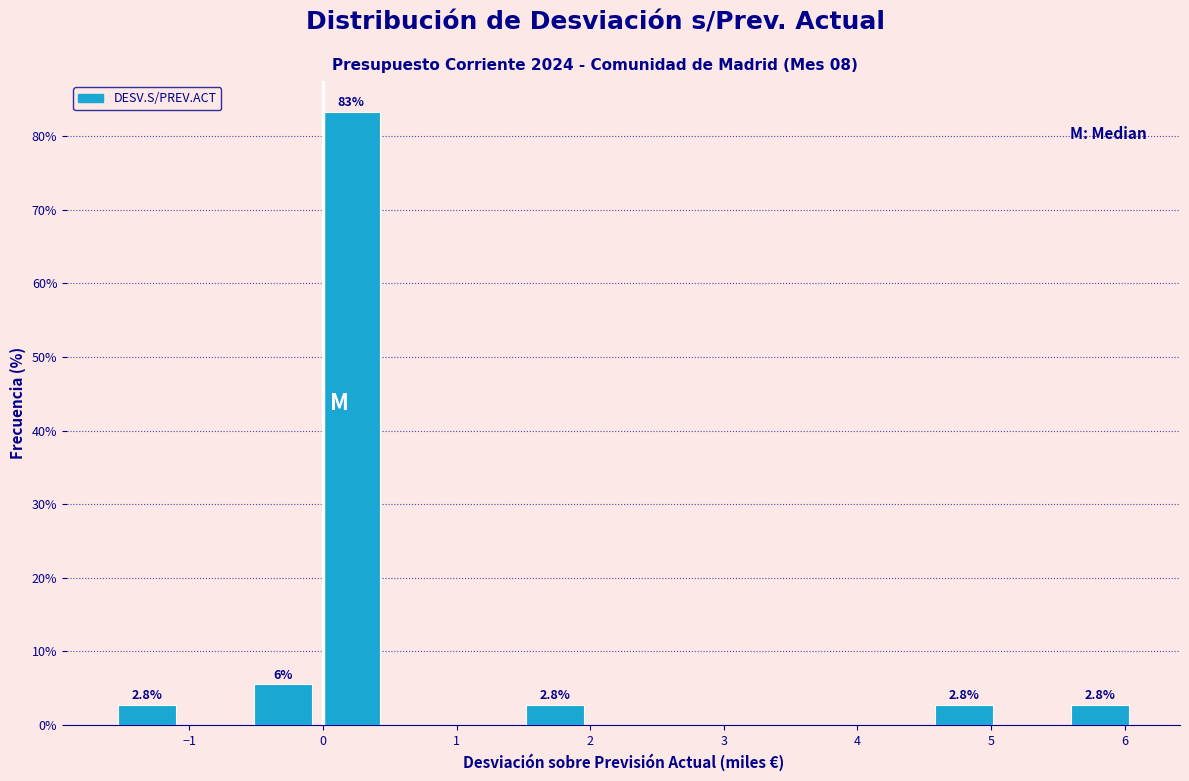

Over which range of the x-axis is the bar tallest?

0.0 to 0.5